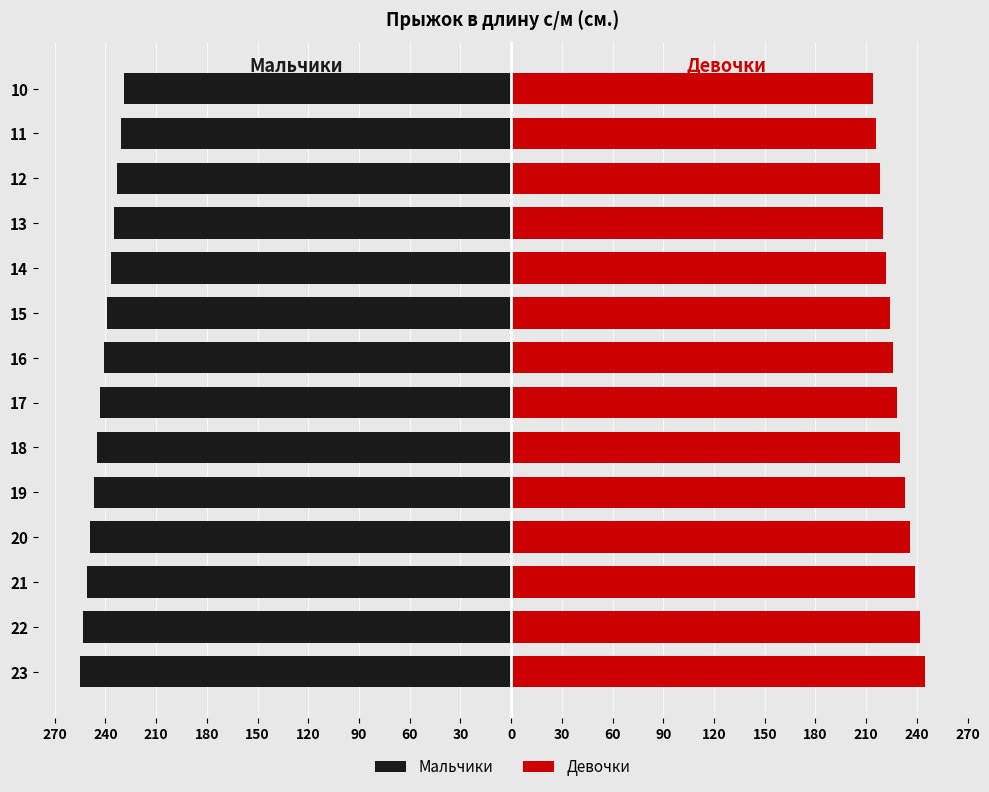

Read the Мальчики value at 16, to the nearest 10.

-240